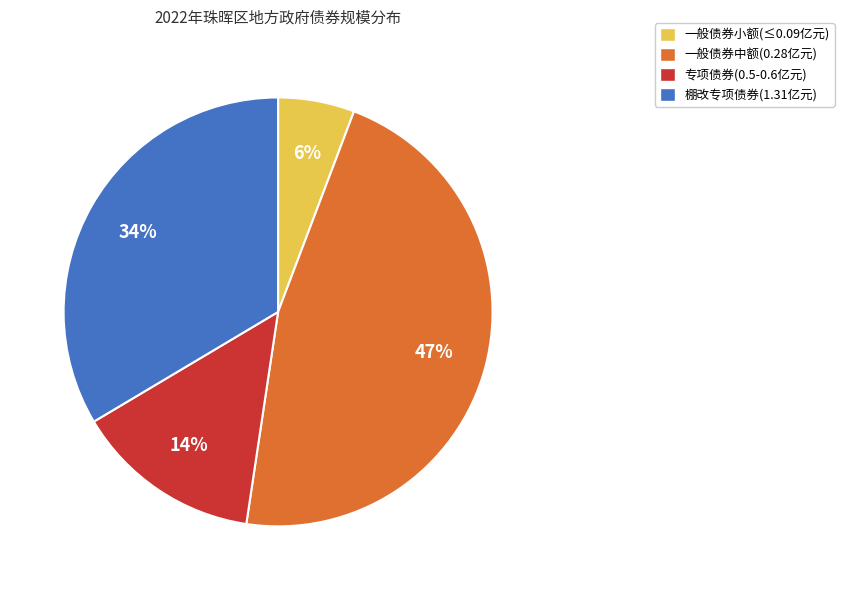

Is it true that 一般债券小额(≤0.09亿元) is 6% of the pie?

True